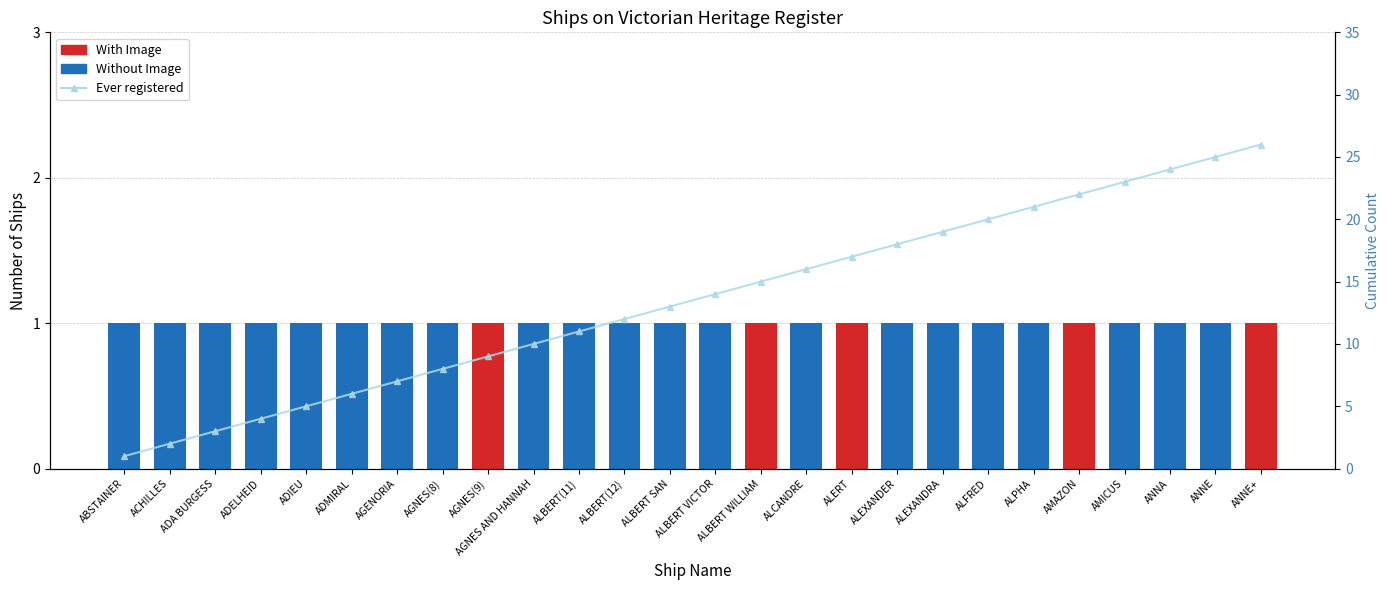

Reading left to right, list all the values displayed in this chart.

Without Image: ABSTAINER=1	ACHILLES=1	ADA BURGESS=1	ADELHEID=1	ADIEU=1	ADMIRAL=1	AGENORIA=1	AGNES(8)=1	AGNES(9)=0	AGNES AND HANNAH=1	ALBERT(11)=1	ALBERT(12)=1	ALBERT SAN=1	ALBERT VICTOR=1	ALBERT WILLIAM=0	ALCANDRE=1	ALERT=0	ALEXANDER=1	ALEXANDRA=1	ALFRED=1	ALPHA=1	AMAZON=0	AMICUS=1	ANNA=1	ANNE=1	ANNE+=0
With Image: ABSTAINER=0	ACHILLES=0	ADA BURGESS=0	ADELHEID=0	ADIEU=0	ADMIRAL=0	AGENORIA=0	AGNES(8)=0	AGNES(9)=1	AGNES AND HANNAH=0	ALBERT(11)=0	ALBERT(12)=0	ALBERT SAN=0	ALBERT VICTOR=0	ALBERT WILLIAM=1	ALCANDRE=0	ALERT=1	ALEXANDER=0	ALEXANDRA=0	ALFRED=0	ALPHA=0	AMAZON=1	AMICUS=0	ANNA=0	ANNE=0	ANNE+=1
Ever registered: ABSTAINER=1	ACHILLES=2	ADA BURGESS=3	ADELHEID=4	ADIEU=5	ADMIRAL=6	AGENORIA=7	AGNES(8)=8	AGNES(9)=9	AGNES AND HANNAH=10	ALBERT(11)=11	ALBERT(12)=12	ALBERT SAN=13	ALBERT VICTOR=14	ALBERT WILLIAM=15	ALCANDRE=16	ALERT=17	ALEXANDER=18	ALEXANDRA=19	ALFRED=20	ALPHA=21	AMAZON=22	AMICUS=23	ANNA=24	ANNE=25	ANNE+=26